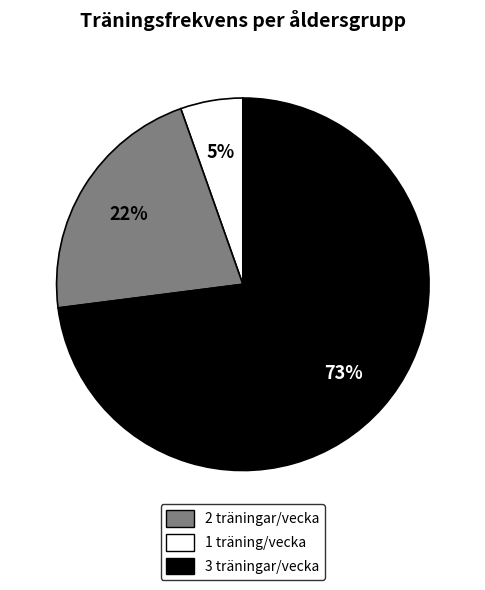

To the nearest percent, what is the average slice percentage?

33%